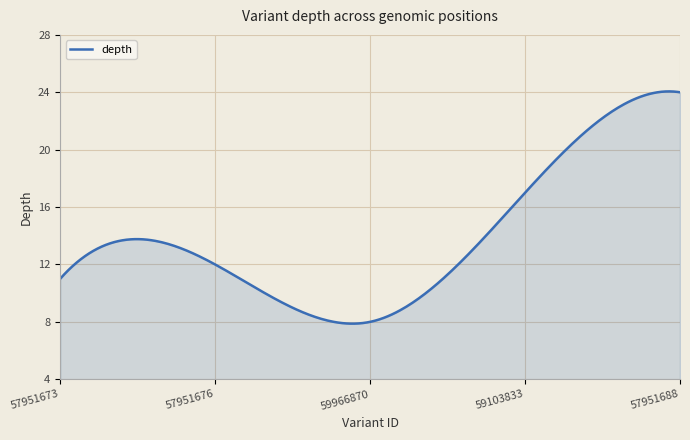

What is the maximum value shown in the chart?

24.1